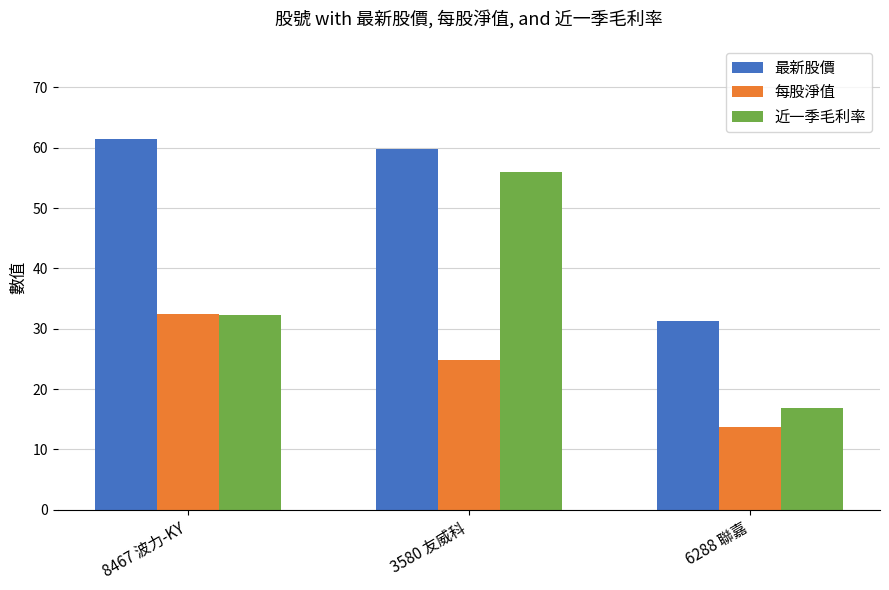

What is the spread (max minus min) of values at 8467 波力-KY?

29.2